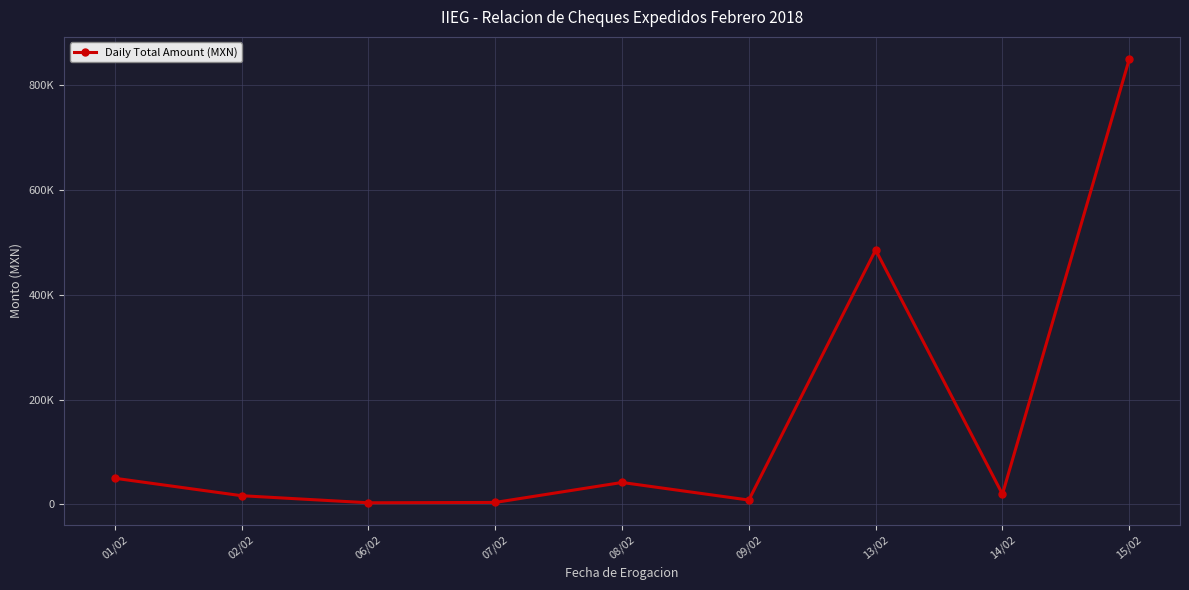

Where does the data first go above 19581?

01/02